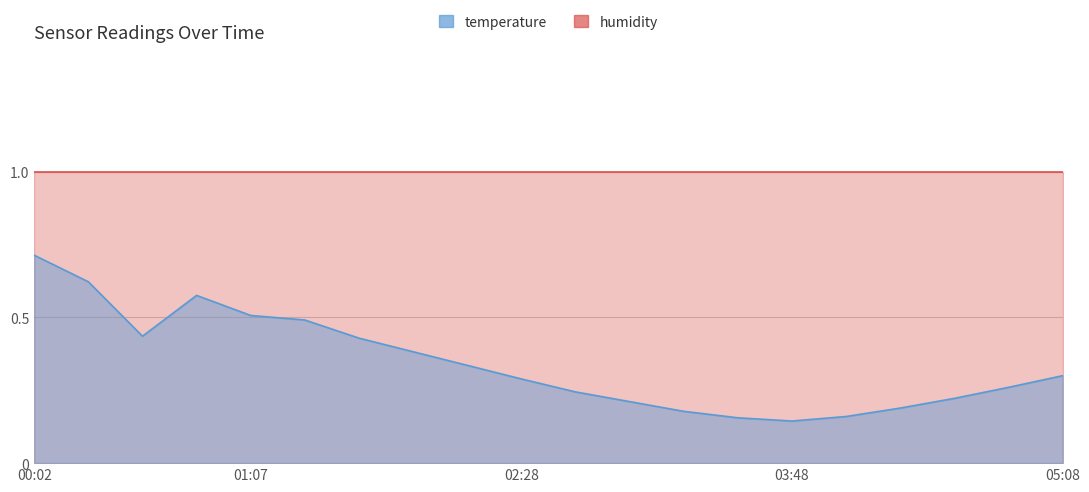

Reading left to right, transcribe all the data shown in this chart.

00:02=0.7	00:18=0.6	00:34=0.4	00:50=0.6	01:07=0.5	01:23=0.5	01:40=0.4	01:56=0.4	02:12=0.3	02:28=0.3	02:44=0.2	03:00=0.2	03:16=0.2	03:32=0.2	03:48=0.1	04:04=0.2	04:20=0.2	04:36=0.2	04:52=0.3	05:08=0.3